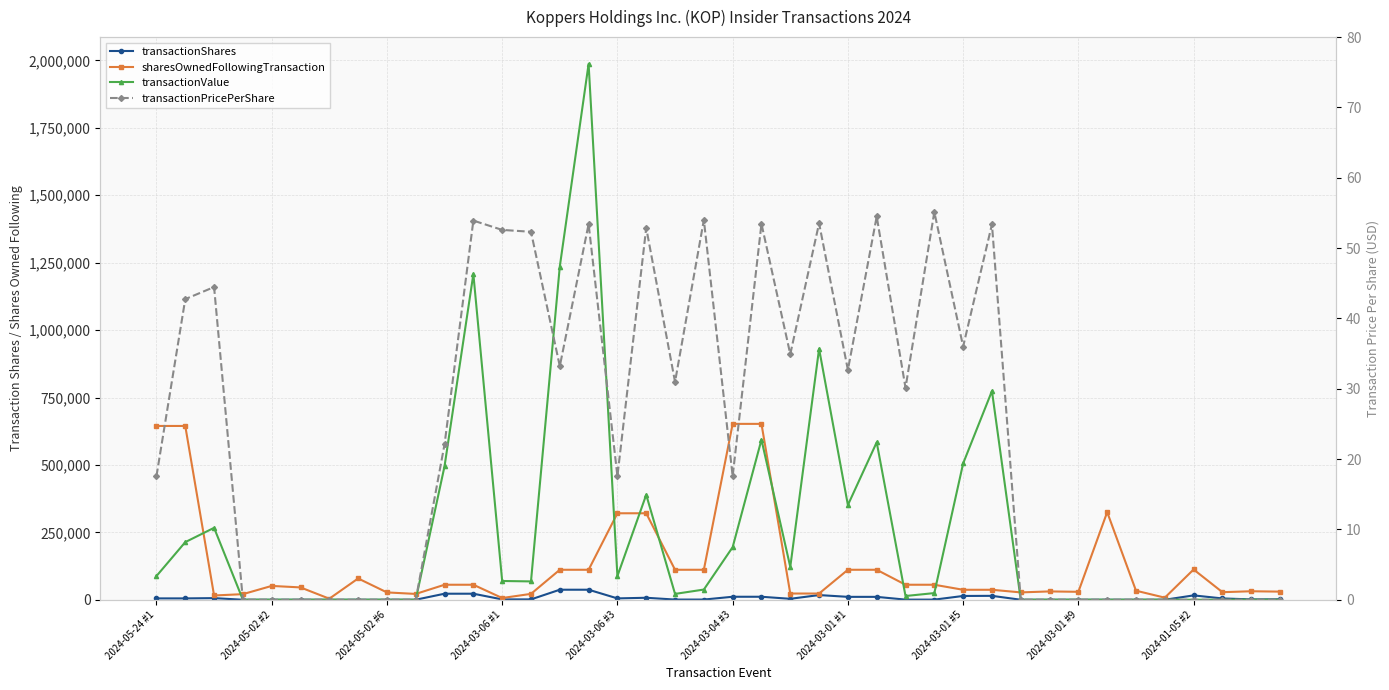

What are all the series names shown in the legend?

transactionShares, sharesOwnedFollowingTransaction, transactionValue, transactionPricePerShare